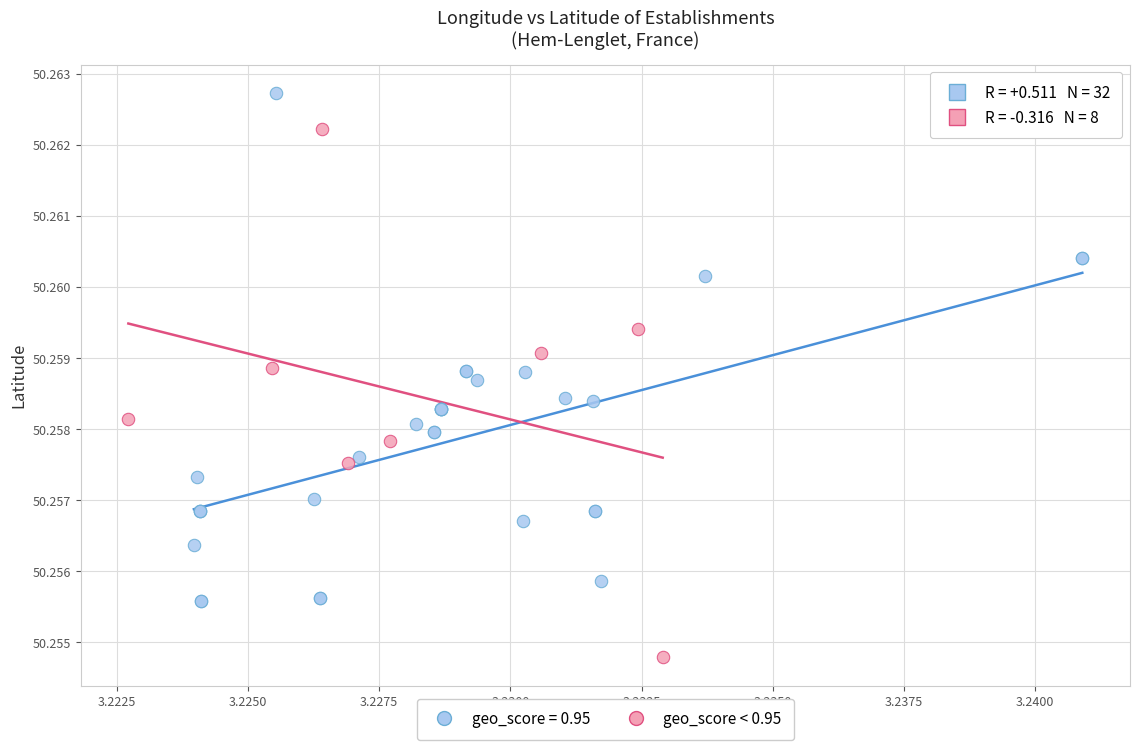

Which series reaches the minimum Y coordinate?

geo_score < 0.95